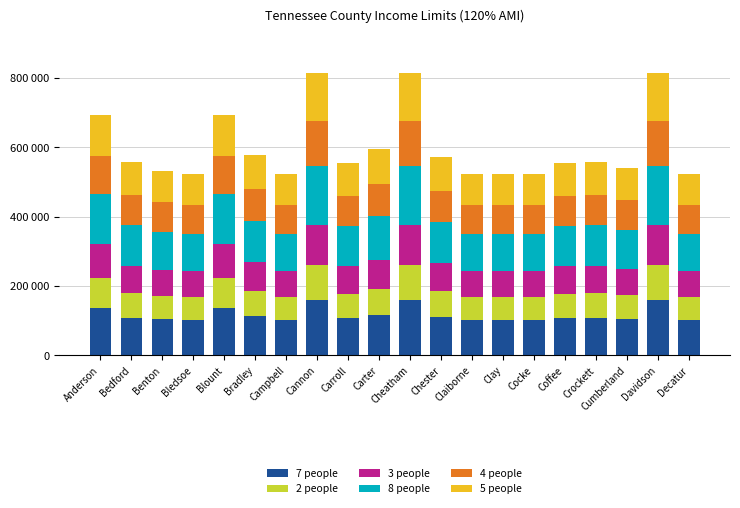

Which series changed the most between Bledsoe and Carter?

8 people